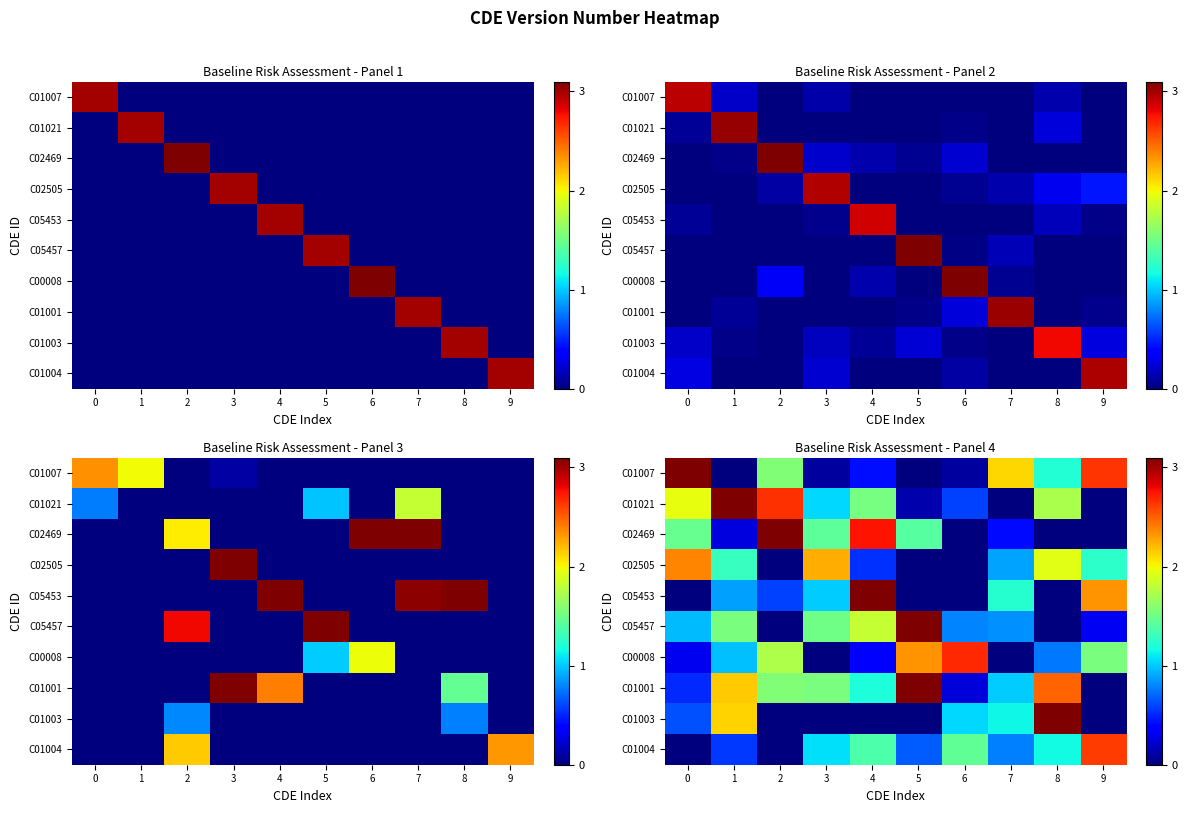

At which category is the sum across all series the highest?

4